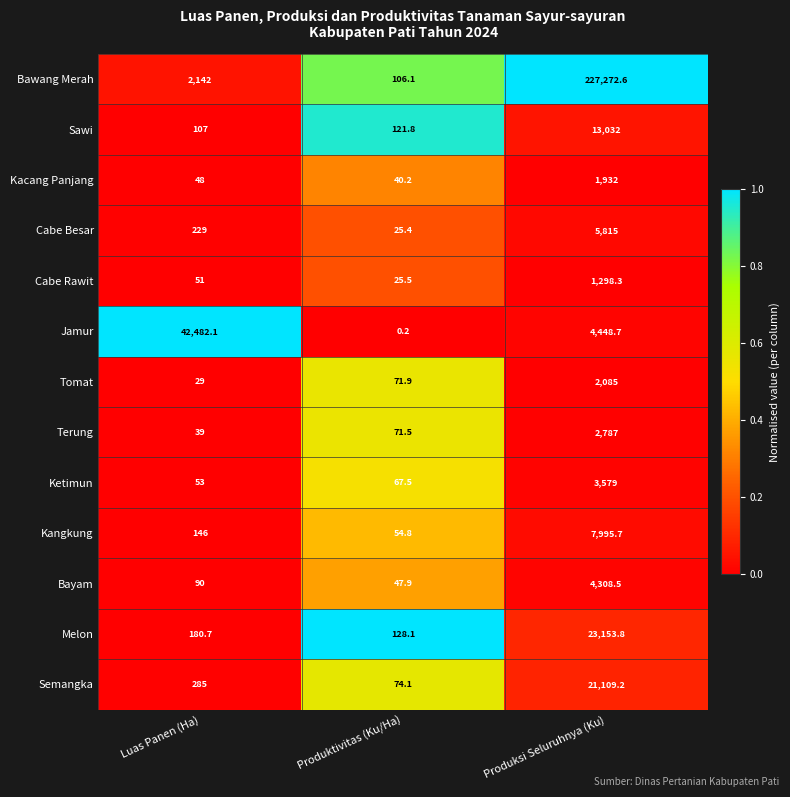

The Sawi series shows 121.8 at Produktivitas (Ku/Ha). True or false?

True